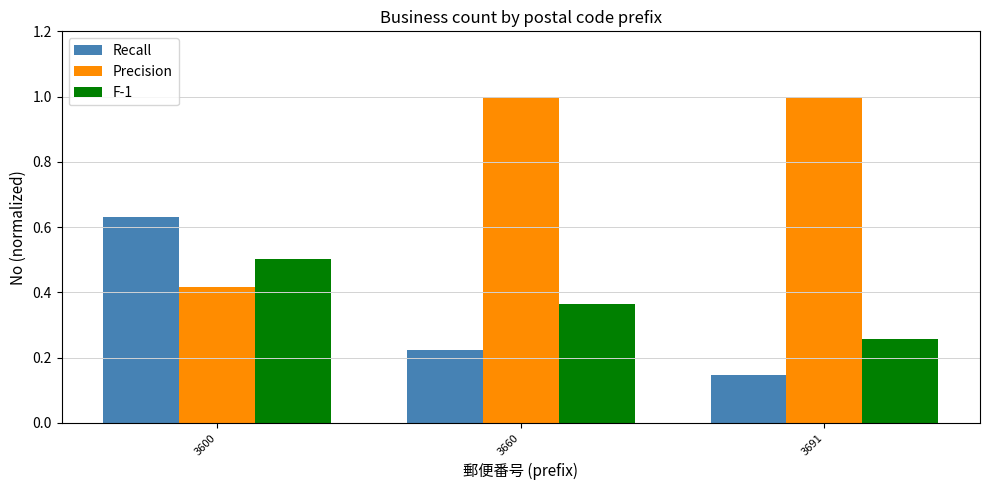

At 3660, list the series in order from smallest to largest.

Recall, F-1, Precision